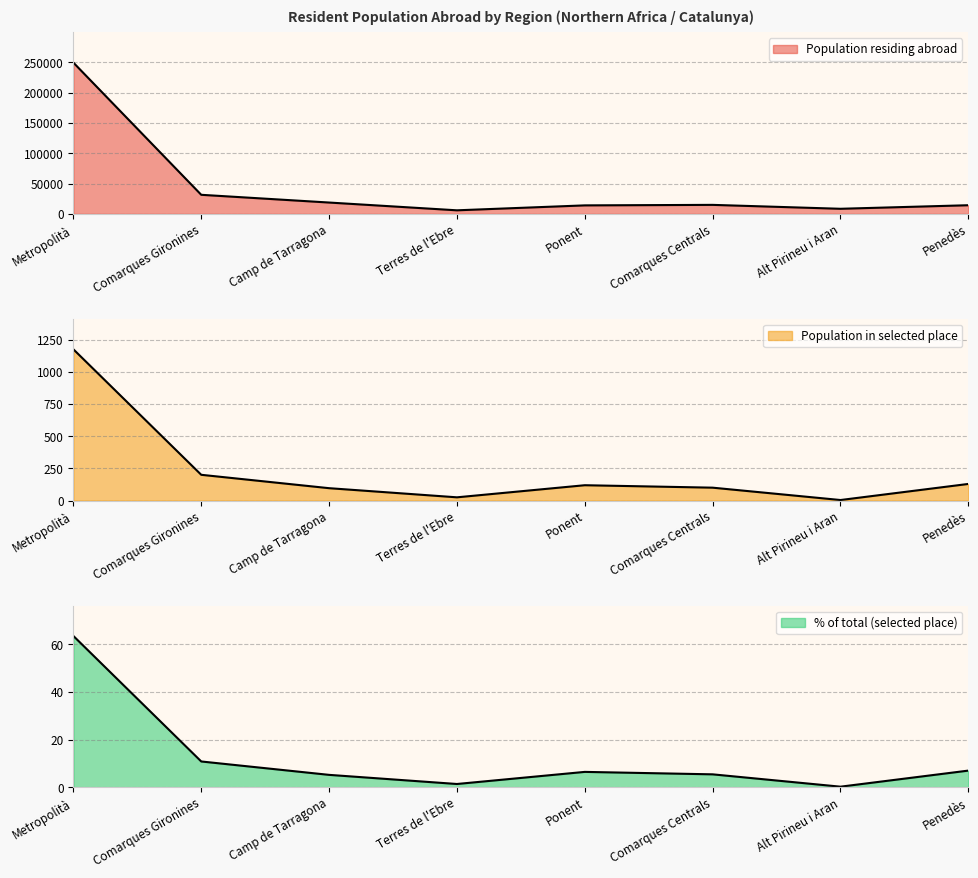

At which label does Population in selected place reach its minimum?

Alt Pirineu i Aran